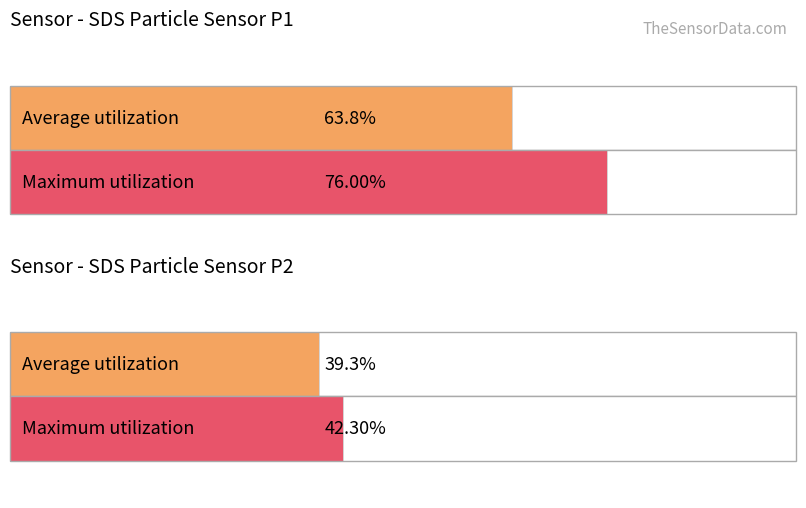

What are all the series names shown in the legend?

Average utilization, Maximum utilization